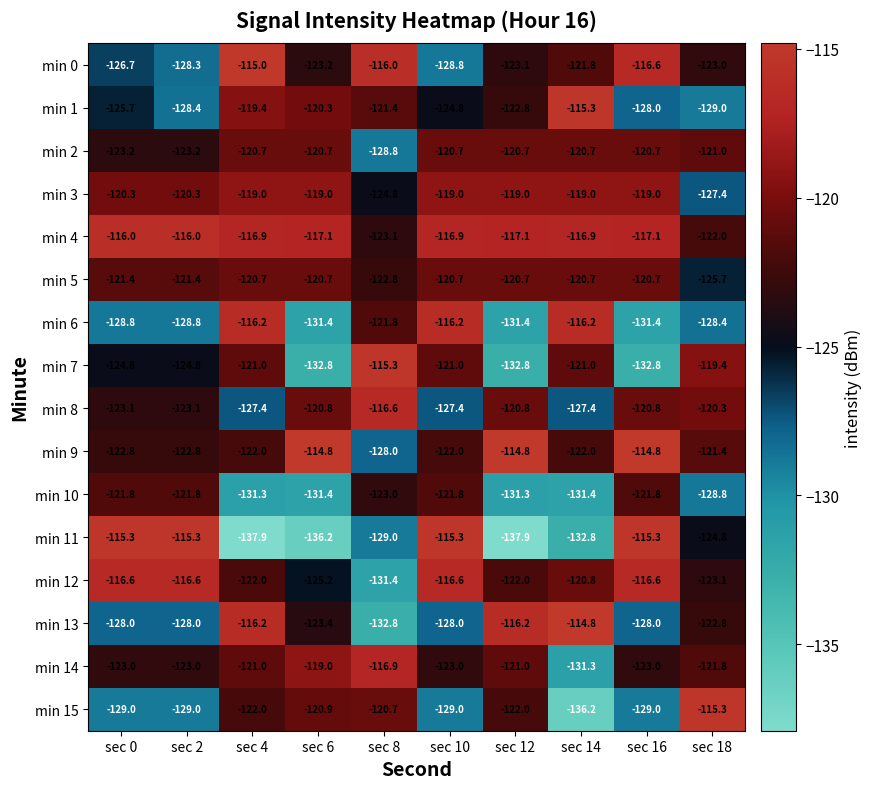

What is the sum of all min 10 values?

-1264.4